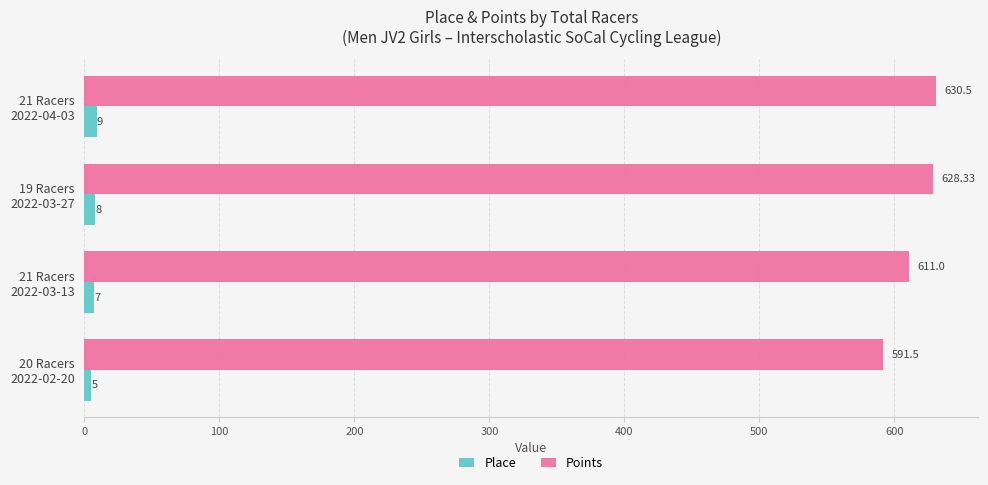

What is the difference between the maximum and minimum values in the Place series?

4.0